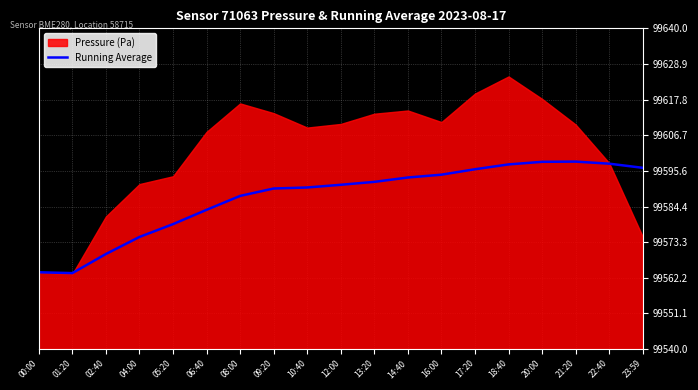

Is it true that Running Average equals 99574.9 at 04:00?

True